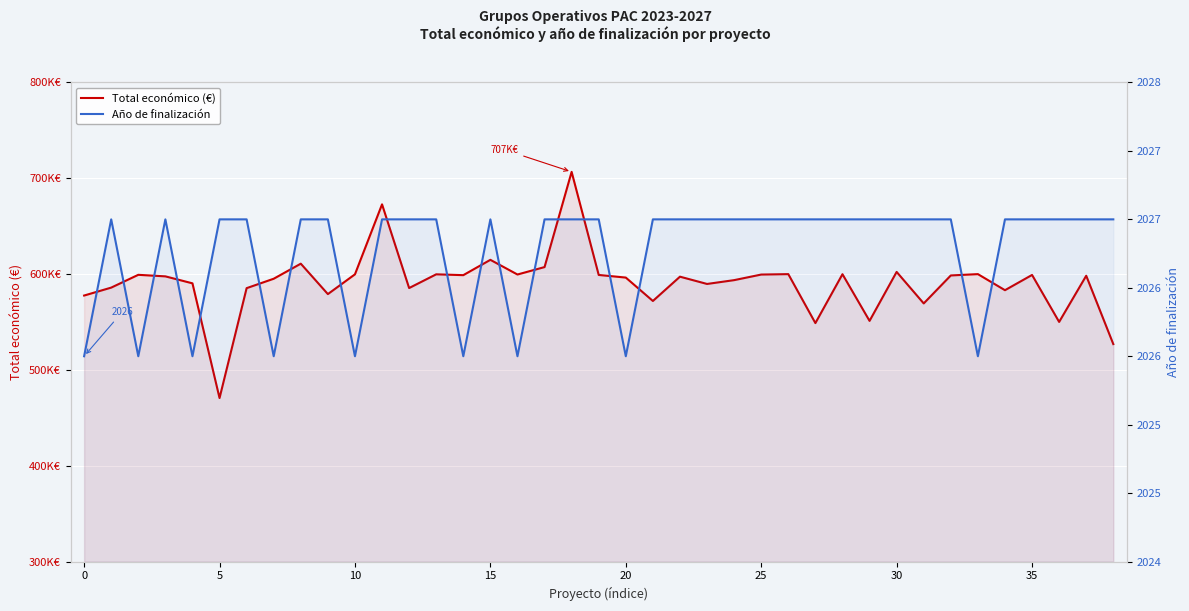

What is the average value of the Total económico (€) series?

591107